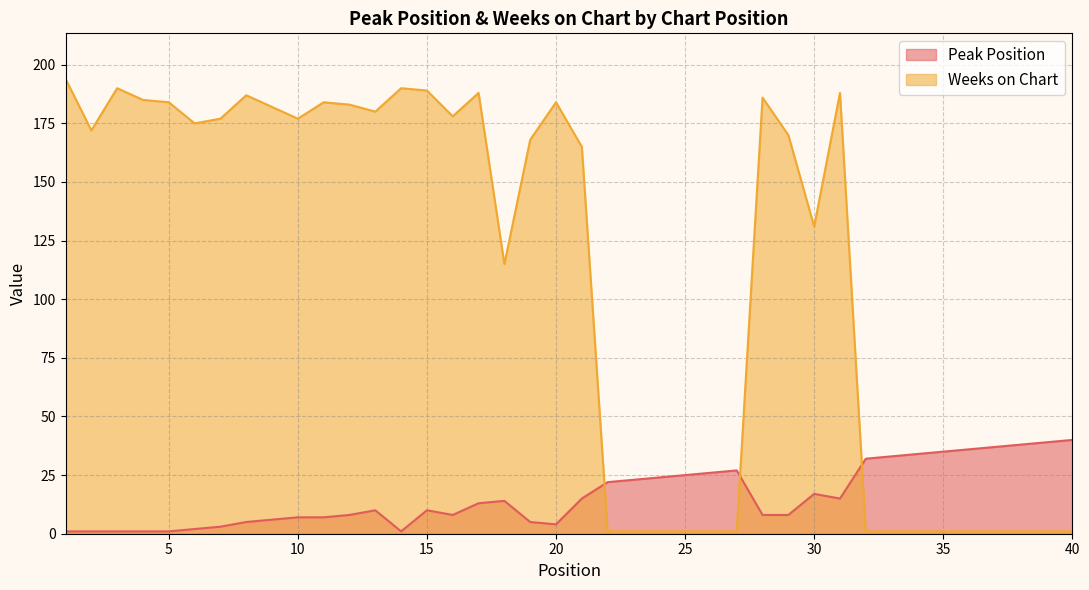

What is the difference between the second highest and minimum values in the Peak Position series?

38